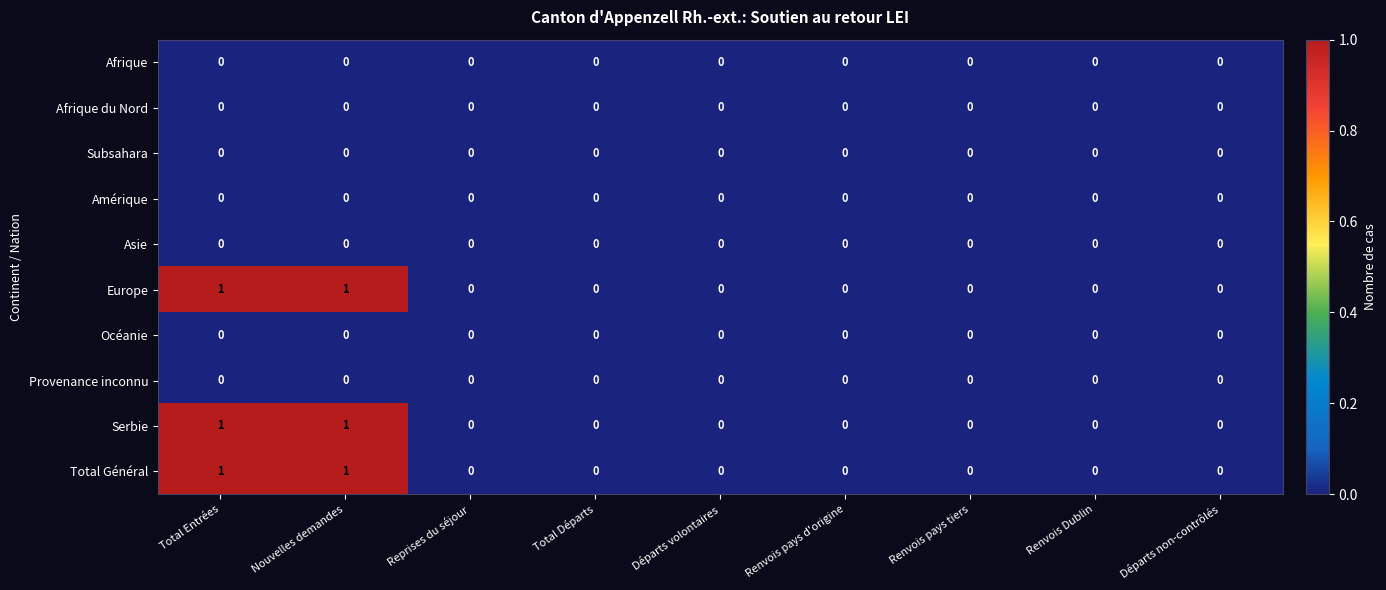

The value of Serbie at Total Départs is 0. True or false?

True